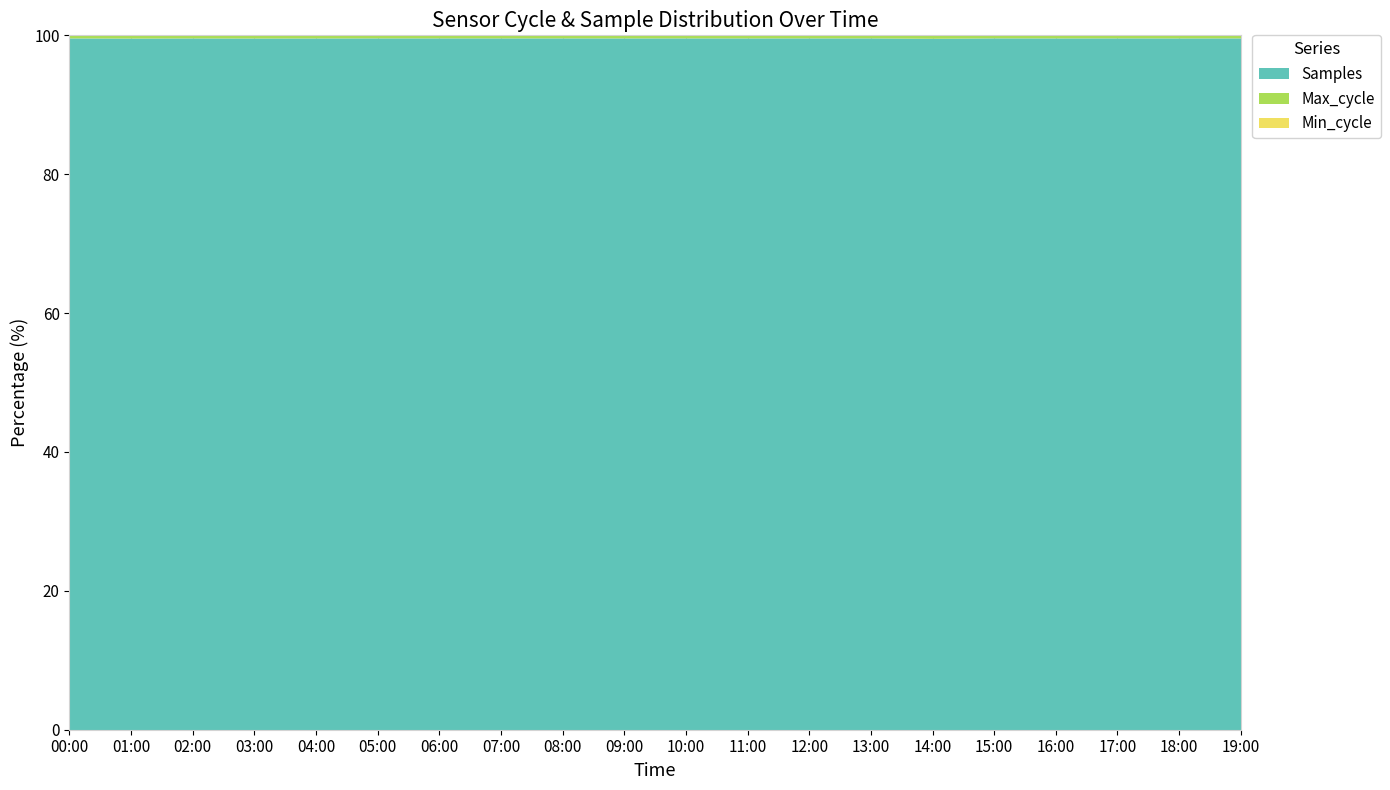

Is the value of Samples at 06:00 greater than the value of Max_cycle at 02:00?

Yes